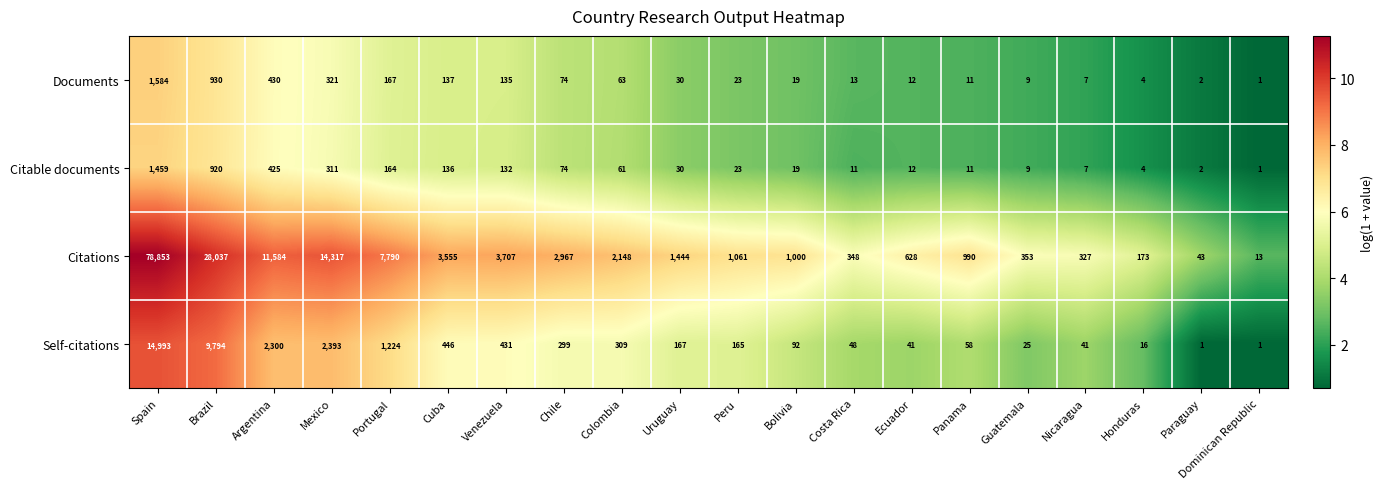

True or false: Self-citations has a value of 27 at Honduras.

False